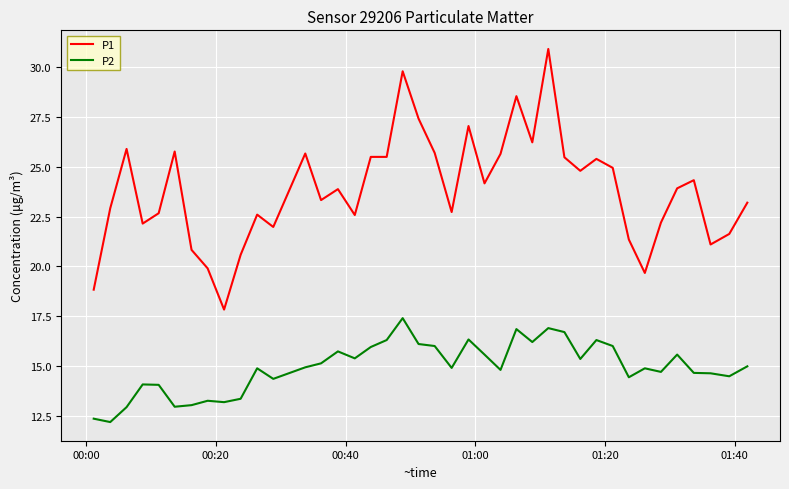

Which series has the widest spread of values?

P1